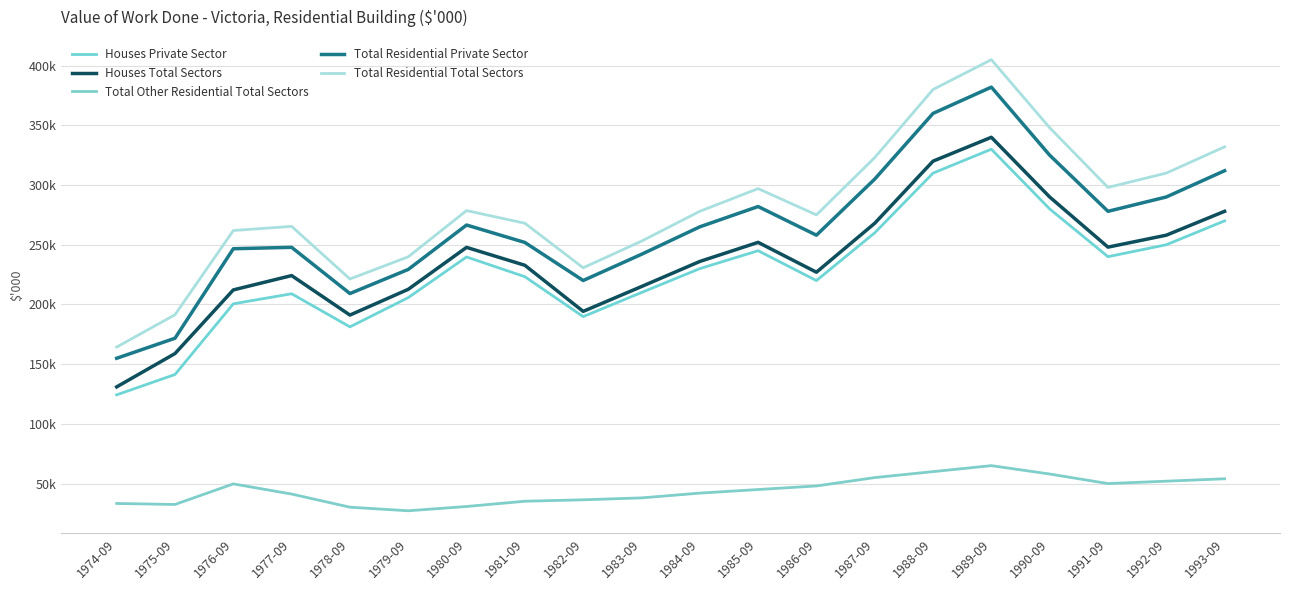

Which category has the lowest value across all series?

1979-09